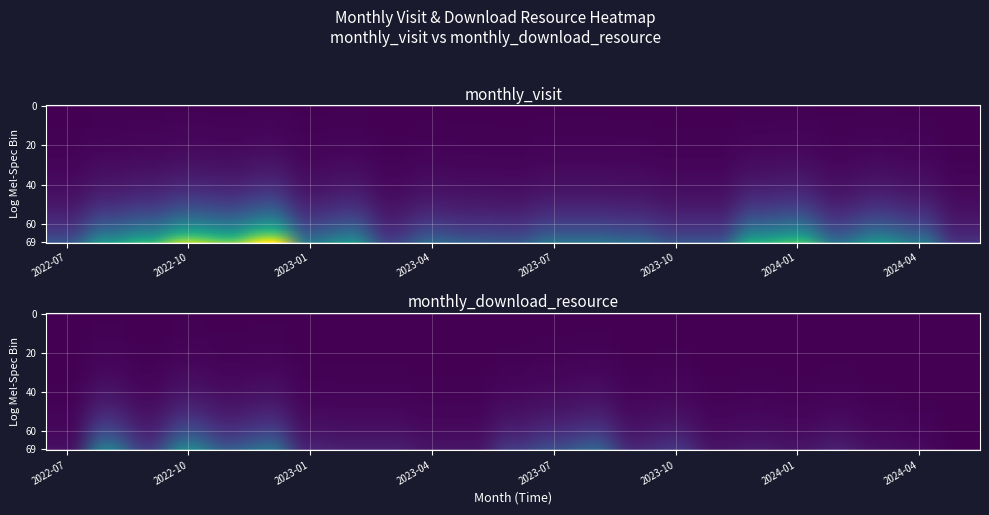

List the labels in order of monthly_visit value, smallest first.

2024-05, 2023-03, 2022-07, 2023-10, 2023-11, 2023-06, 2023-05, 2023-04, 2023-09, 2023-07, 2023-08, 2024-02, 2023-01, 2024-04, 2023-02, 2024-03, 2022-08, 2023-12, 2022-09, 2024-01, 2022-11, 2022-10, 2022-12